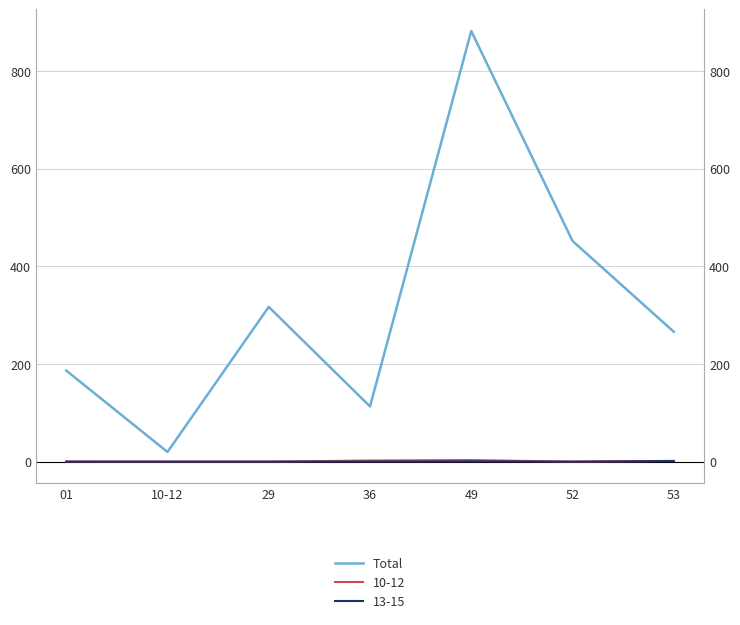

True or false: the data has more than 1 interior local peaks.

True